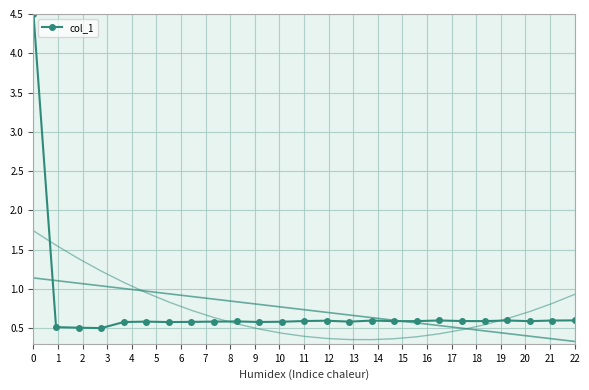

True or false: col_1 has more than 1 interior local peaks.

True